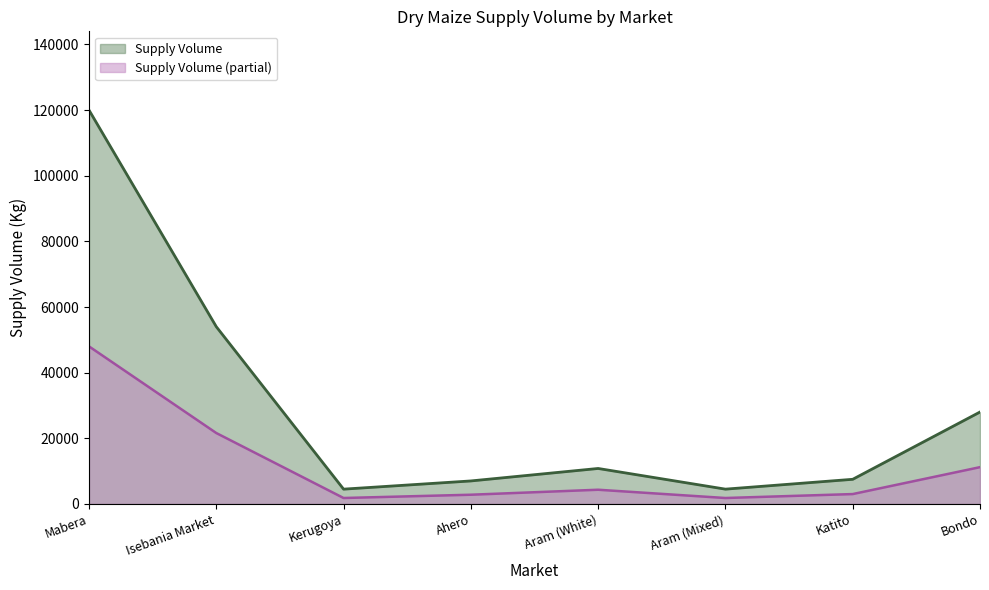

Reading right to left, list all the values displayed in this chart.

Bondo=28000	Katito=7500	Aram (Mixed)=4500	Aram (White)=10800	Ahero=7000	Kerugoya=4500	Isebania Market=54000	Mabera=120000